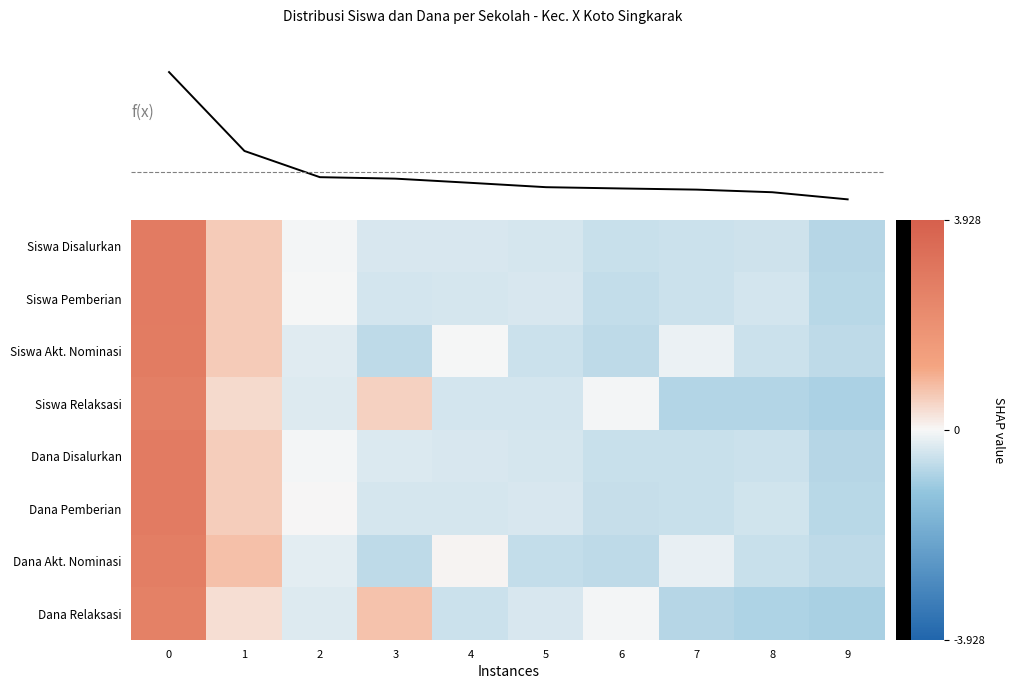

Between 2 and 4, which is larger?

2